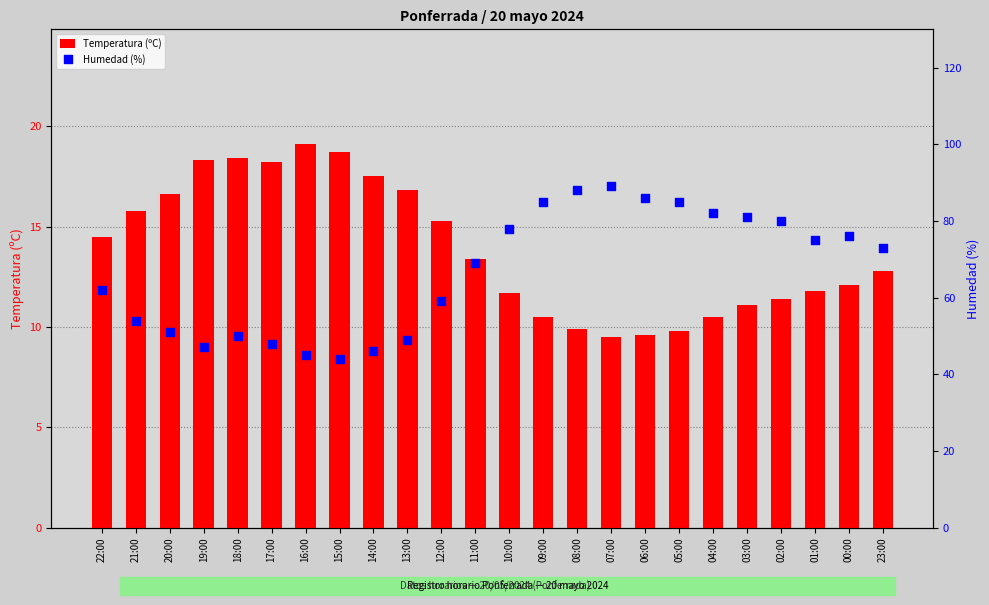

What is the total value across all series at 20:00?

67.6